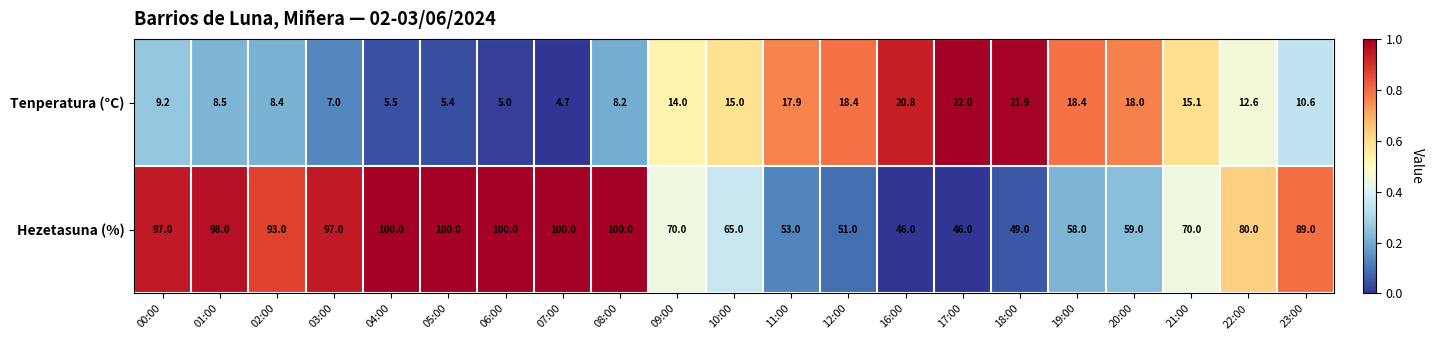

Where does the Tenperatura (°C) series first go above 12?

09:00